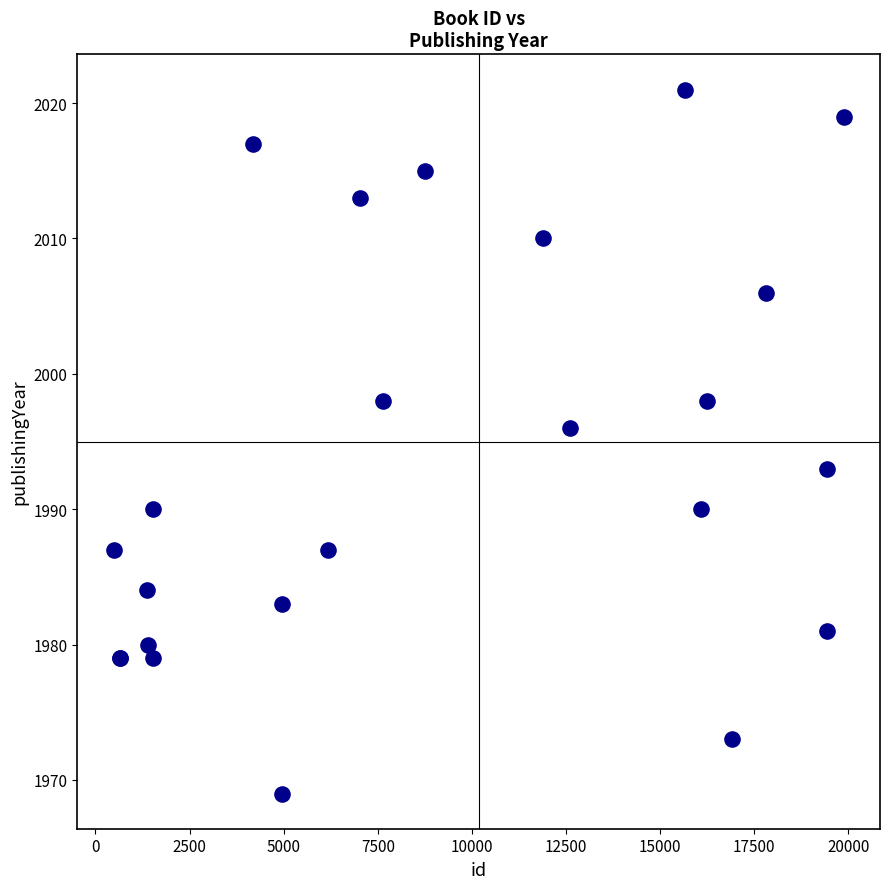

What Y value in the scatter plot is closest to 1995?

1996